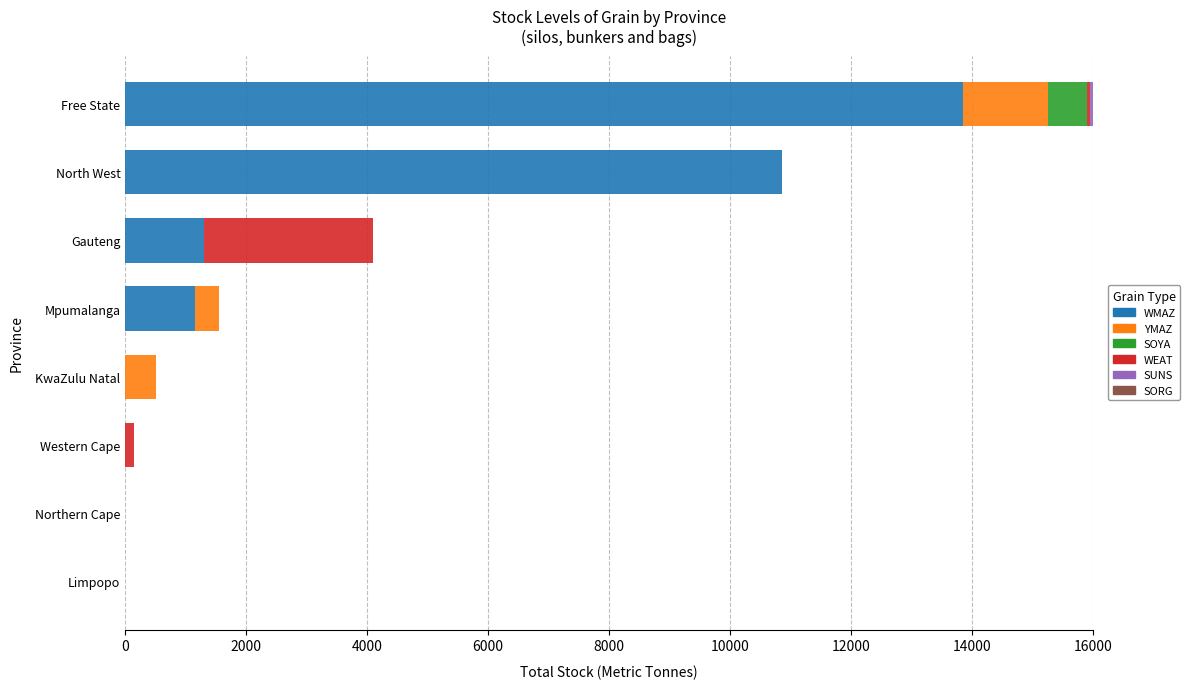

What is the sum of the WMAZ values at Limpopo and Gauteng?

1300